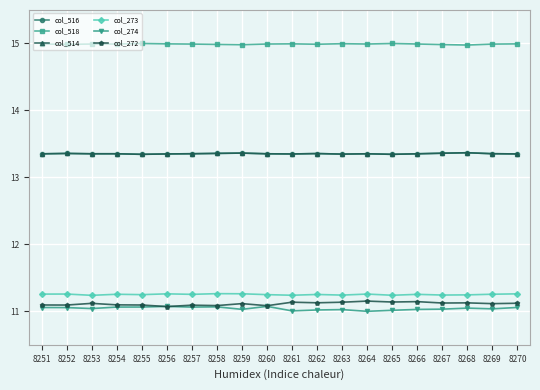

What is the average value of the col_273 series?

11.3